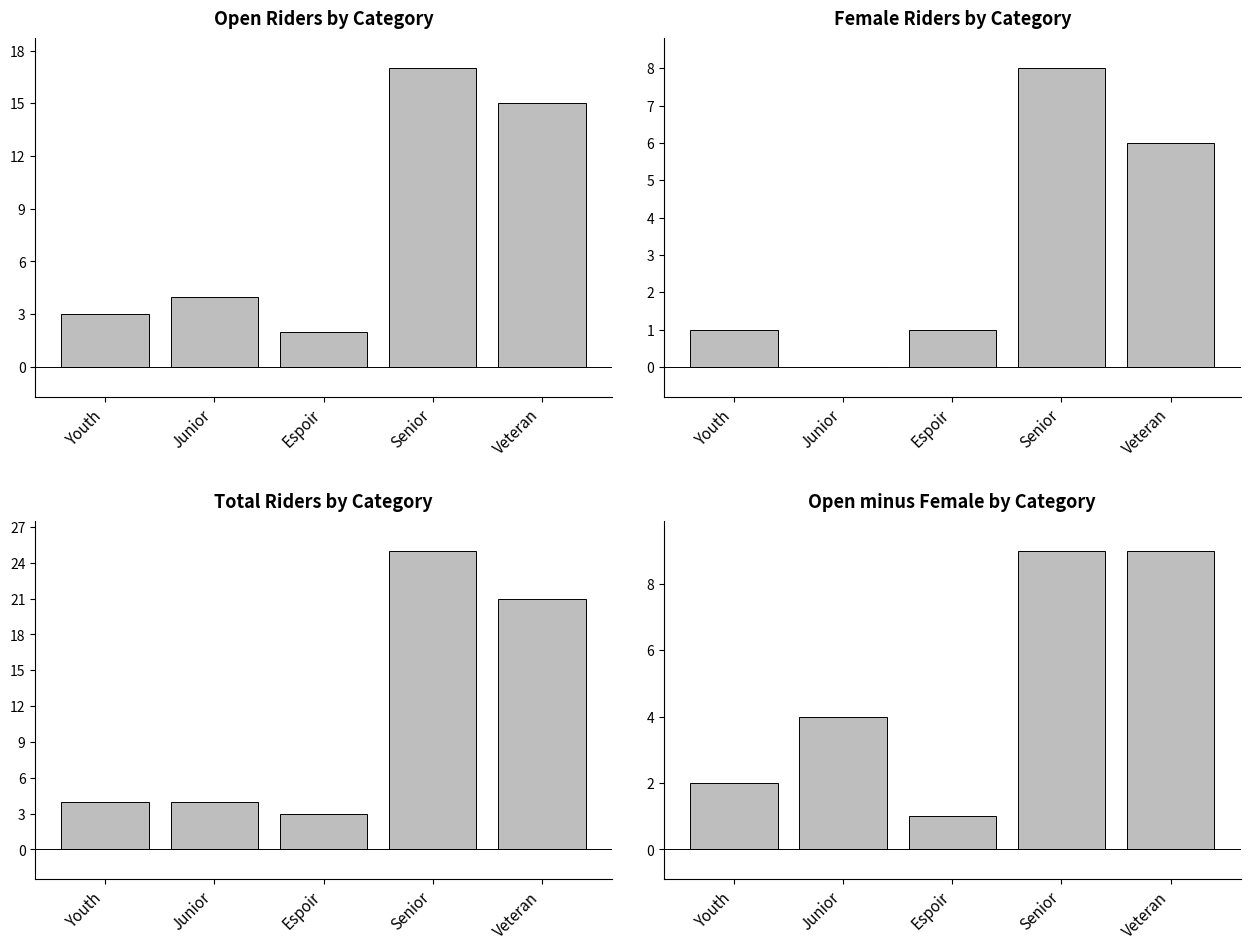

Is the value of Open Riders by Category at Junior greater than the value of Female Riders by Category at Youth?

Yes